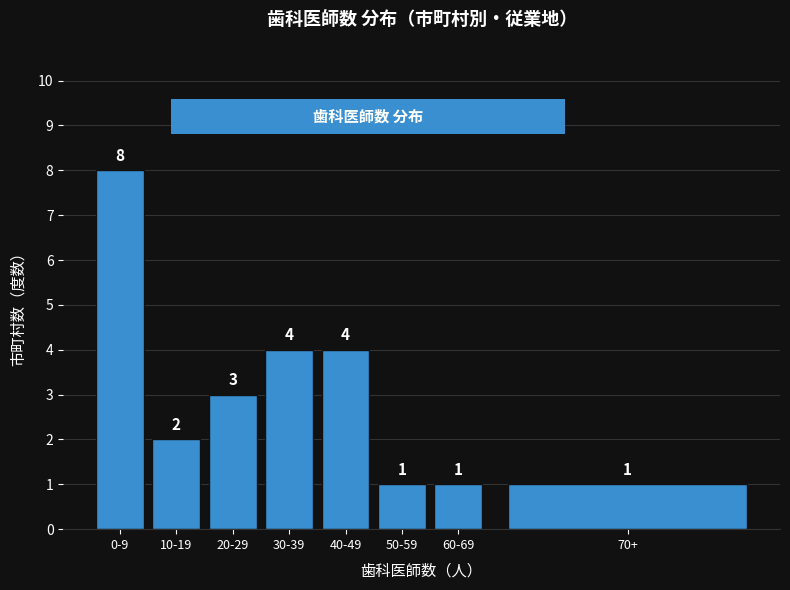

Reading left to right, extract all data points from this chart.

0-9=8	10-19=2	20-29=3	30-39=4	40-49=4	50-59=1	60-69=1	70+=1